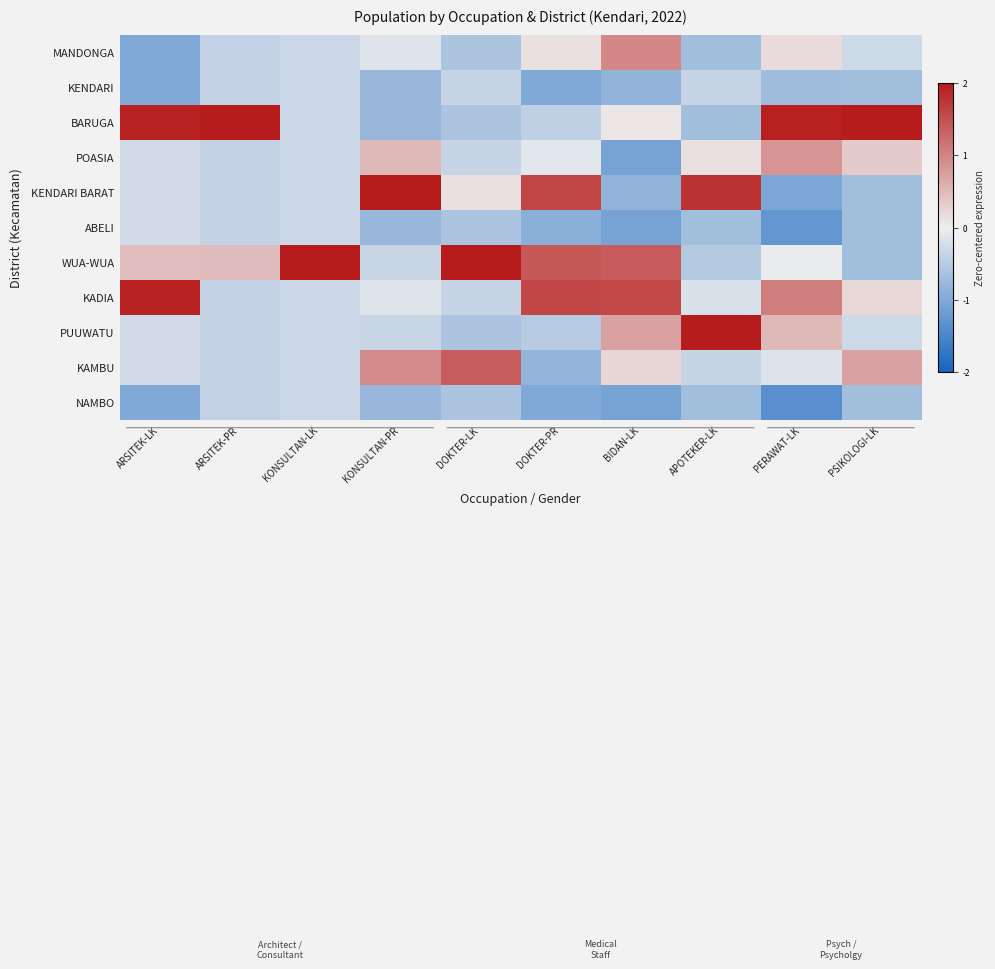

At which category does the chart reach its peak across all series?

KONSULTAN-LK